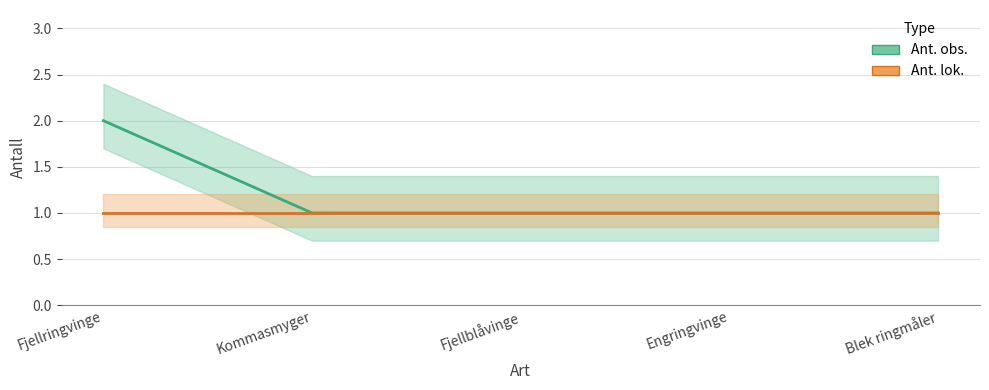

At which label does Ant. lok. reach its minimum?

Fjellringvinge